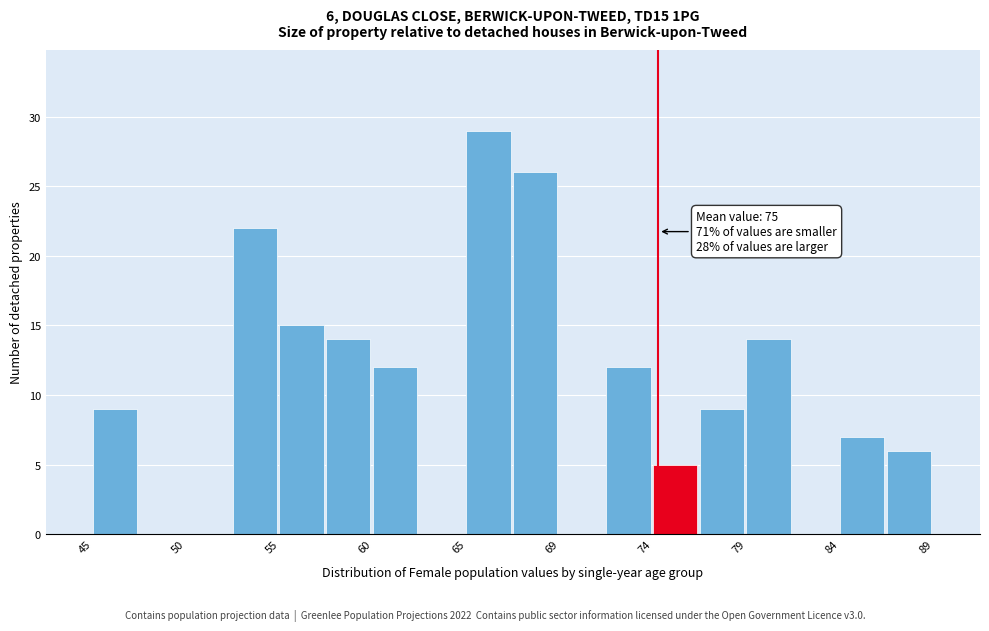

Which range on the x-axis has the tallest bar?

64.5 to 67.0